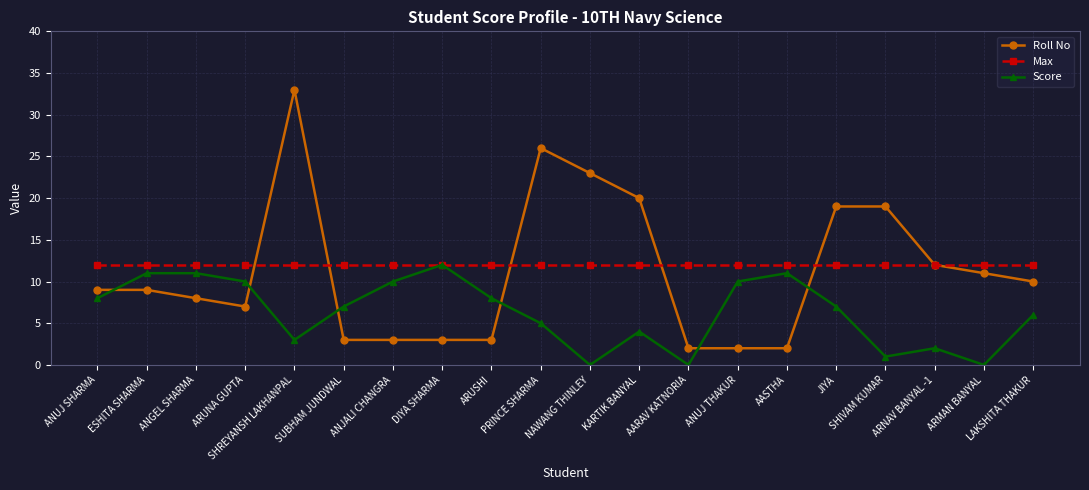

What is the label of the 14th point from the left?

ANUJ THAKUR